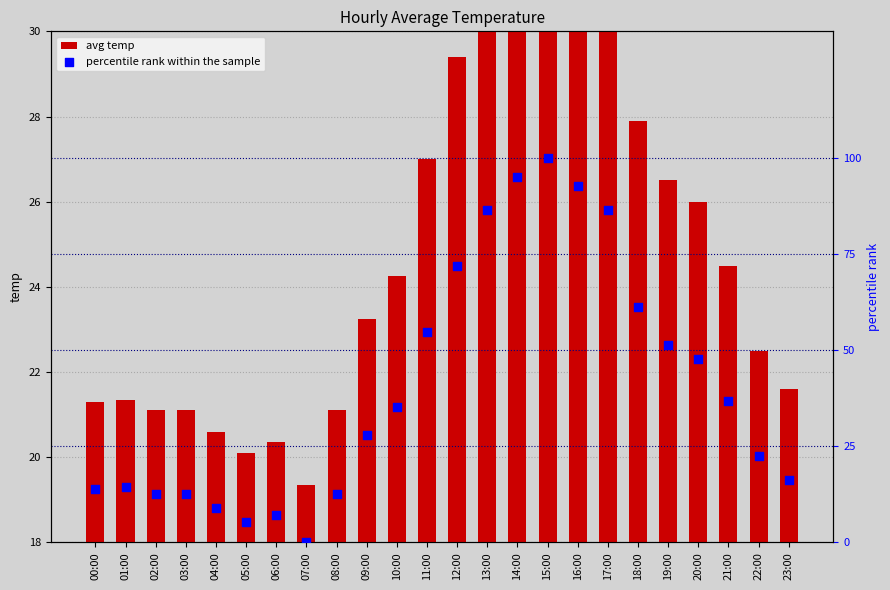

Which series has the largest total across all categories?

percentile rank within the sample